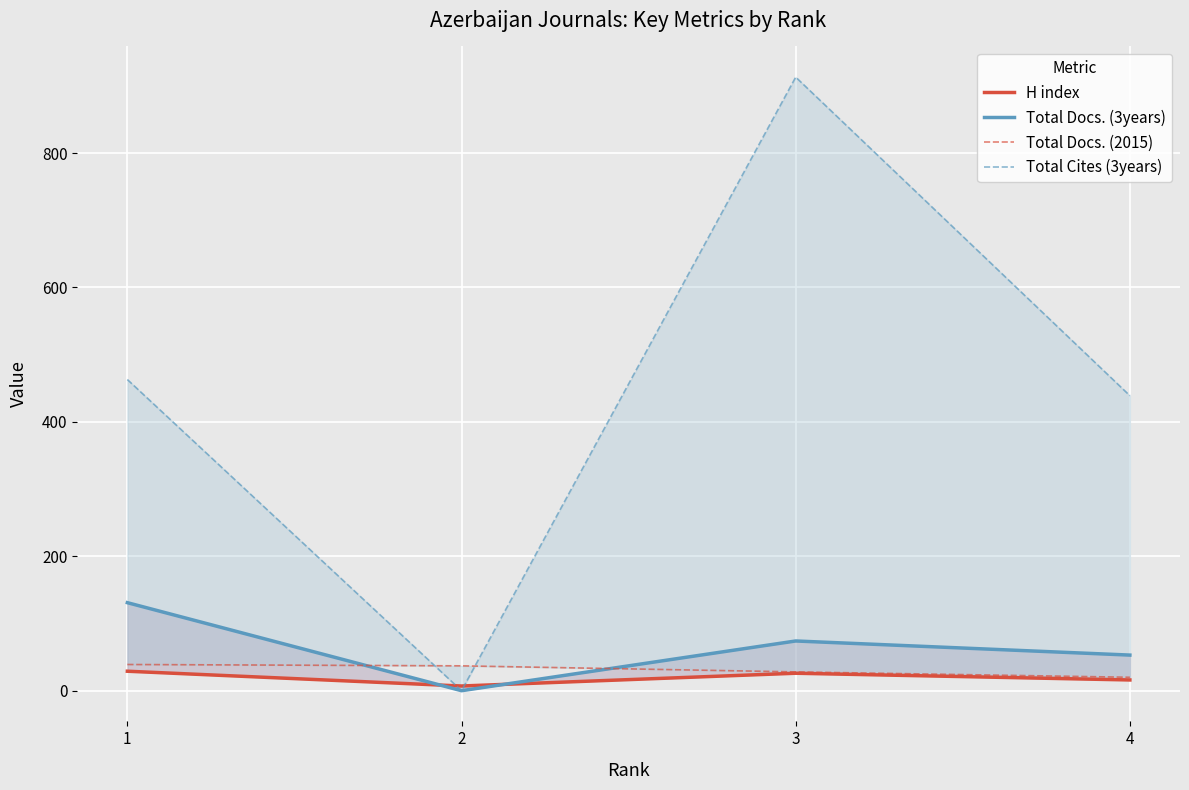

Which label corresponds to the smallest value in the chart?

2